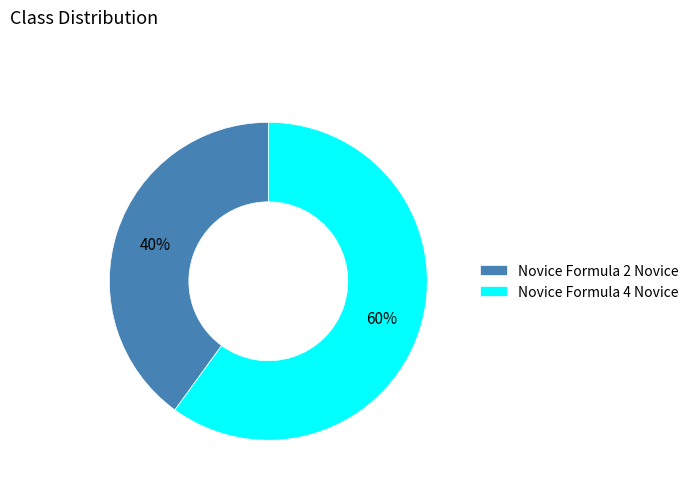

What is the largest slice in the pie chart?

Novice Formula 4 Novice